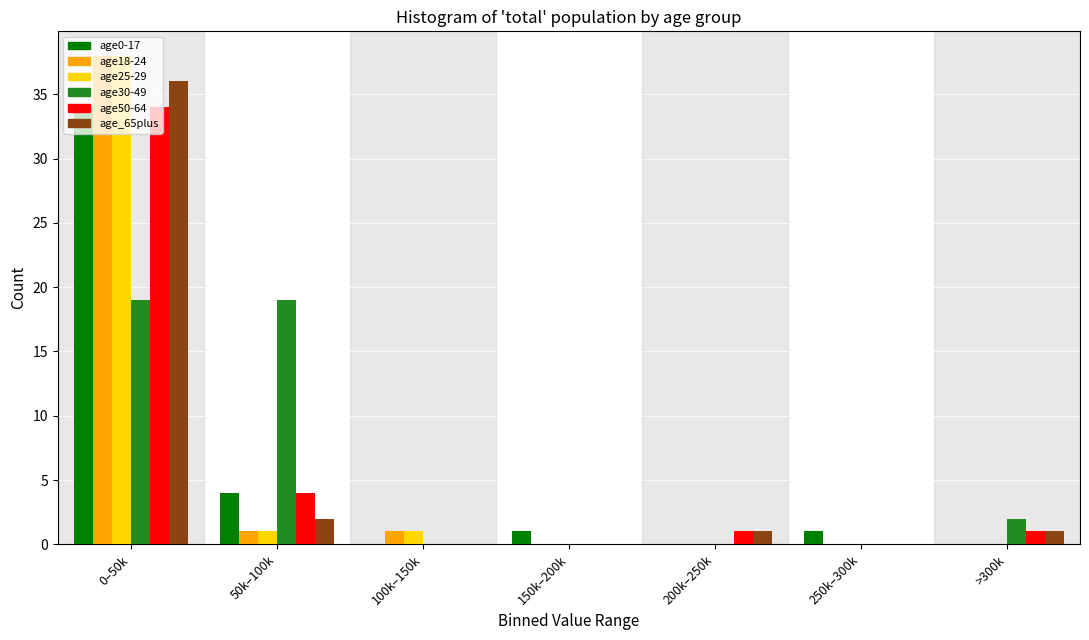

What is the total value across all series at >300k?

4